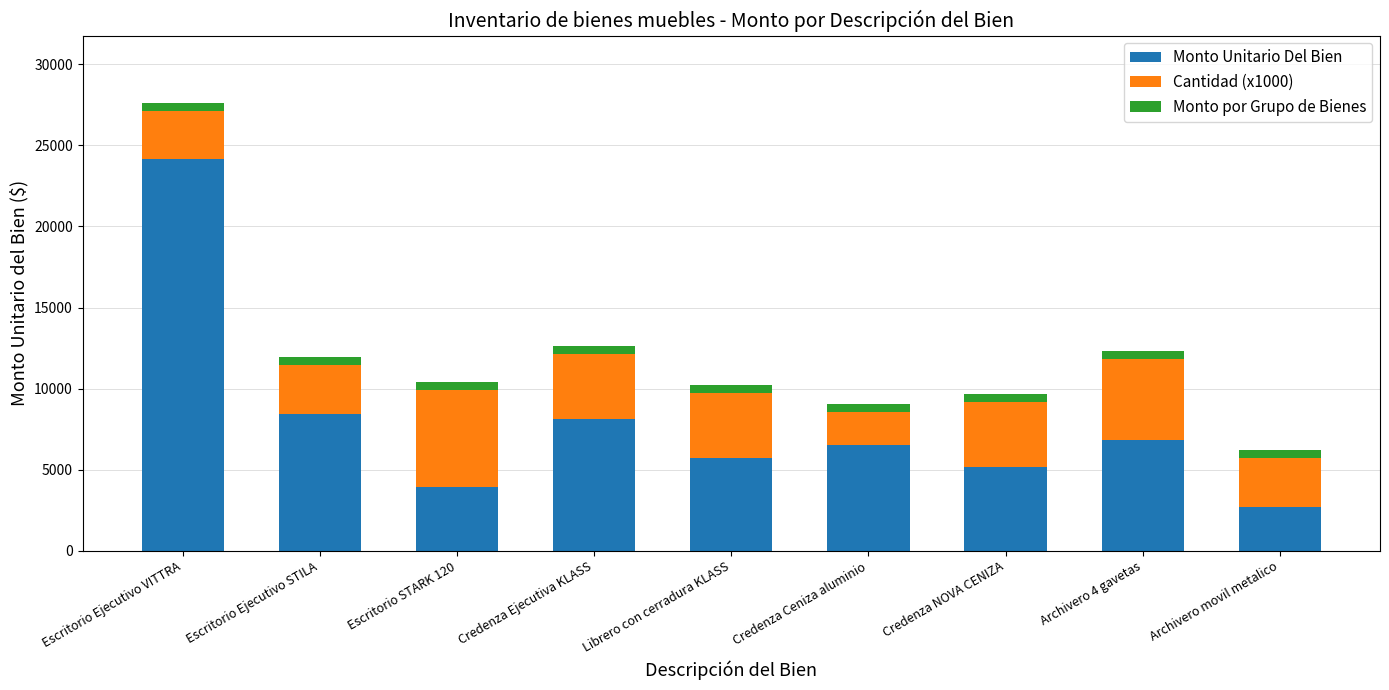

What is the sum of all Monto Unitario Del Bien values?

71561.6